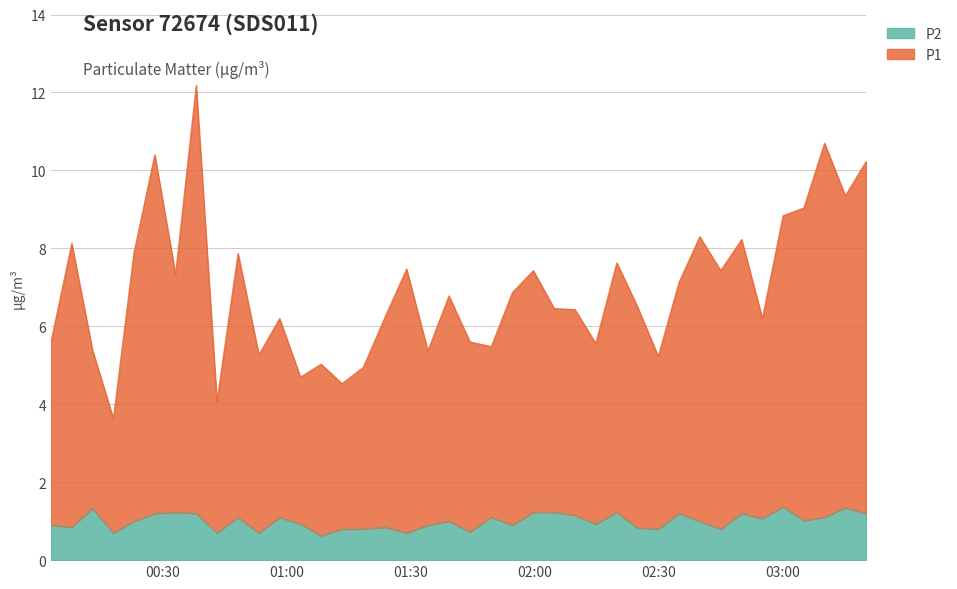

At which category is the sum across all series the highest?

2022-10-19T00:38:08